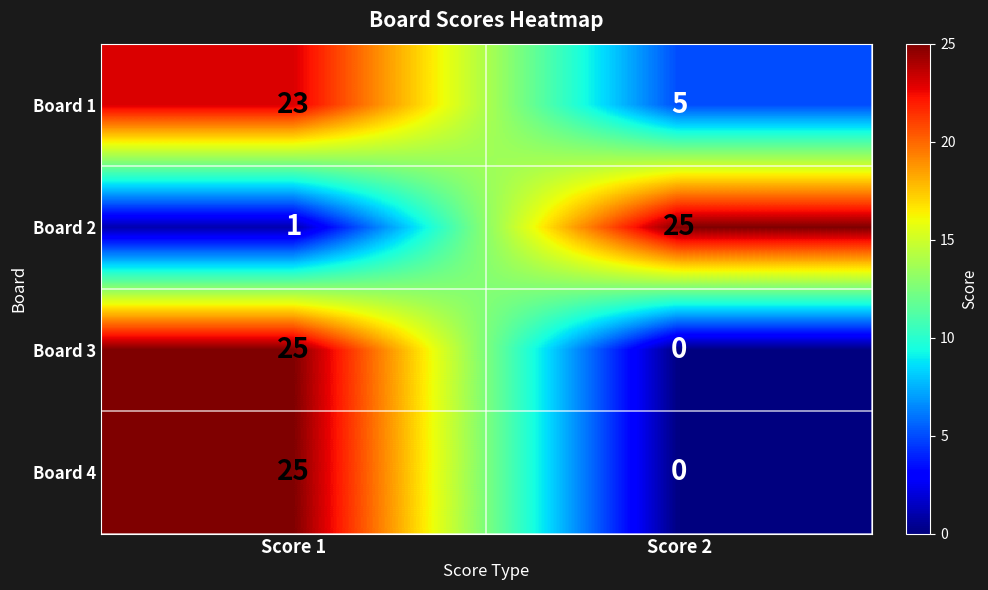

What is the spread (max minus min) of values at Score 2?

25